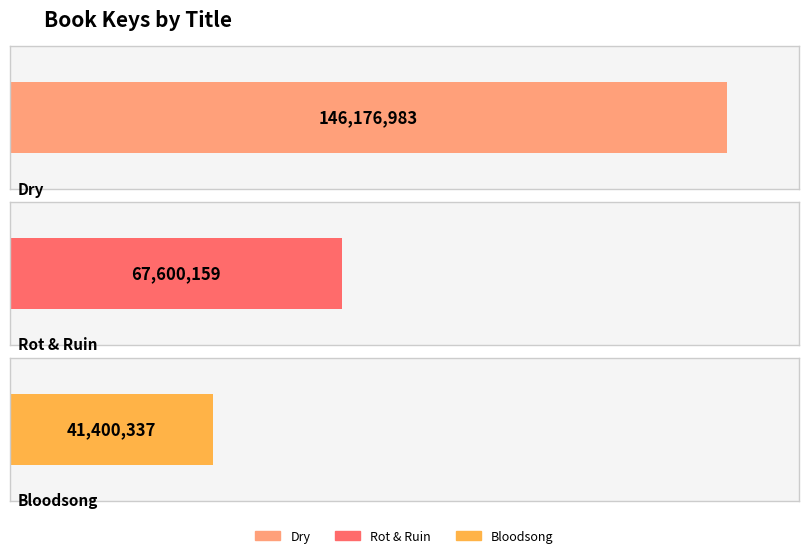

How many values are between 41400337 and 146176983?

3